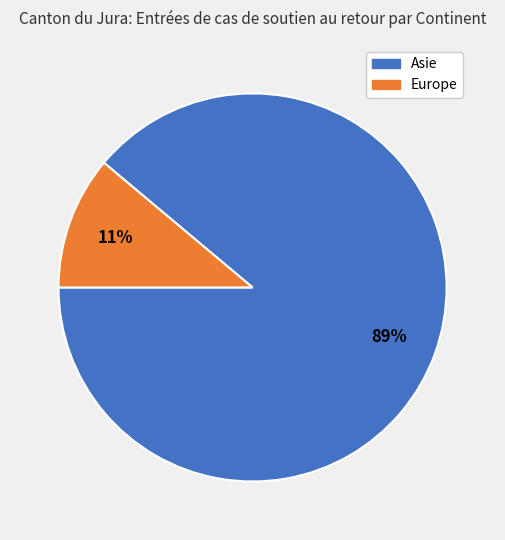

Which slice is the largest?

Asie